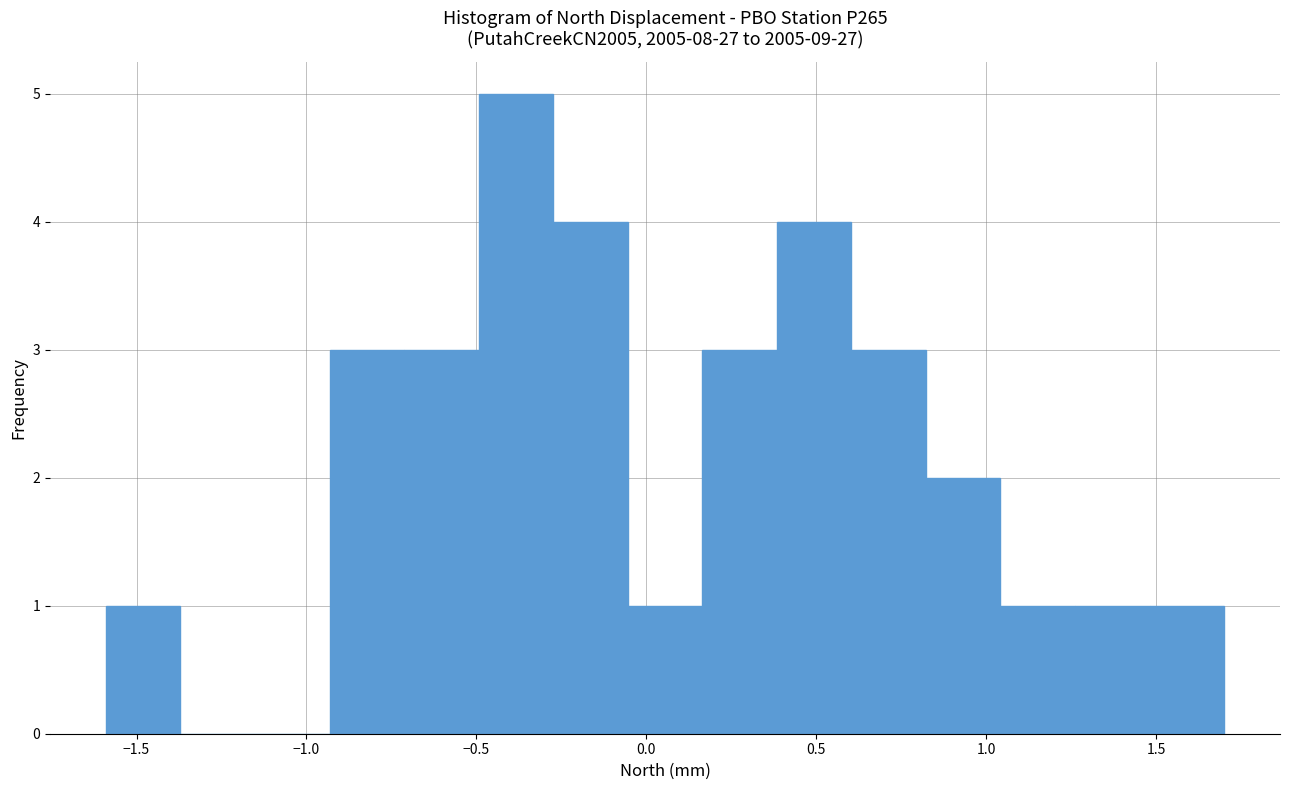

Reading left to right, transcribe this chart: for each bar, give the range it covers on the x-axis and its height. Neither the bar edges nor the heights are printed on the chart, so give them approximately, as read against the axes.

-1.60 to -1.35: 1
-1.35 to -1.15: 0
-1.15 to -0.95: 0
-0.95 to -0.70: 3
-0.70 to -0.50: 3
-0.50 to -0.25: 5
-0.25 to -0.05: 4
-0.05 to 0.15: 1
0.15 to 0.40: 3
0.40 to 0.60: 4
0.60 to 0.80: 3
0.80 to 1.05: 2
1.05 to 1.25: 1
1.25 to 1.50: 1
1.50 to 1.70: 1